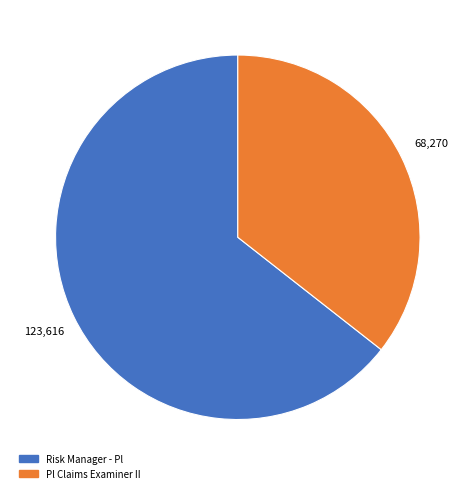

True or false: Pl Claims Examiner II accounts for 30% of the total.

False